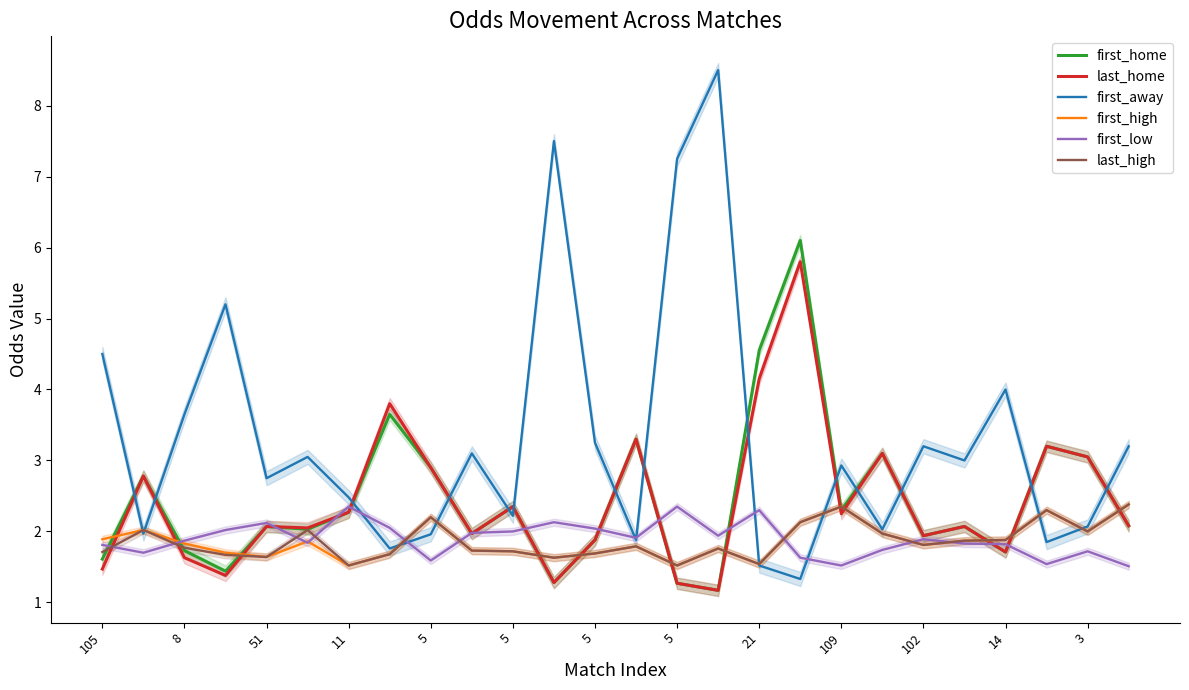

What is the sum of the first_away values at 21 and 20?

6.2